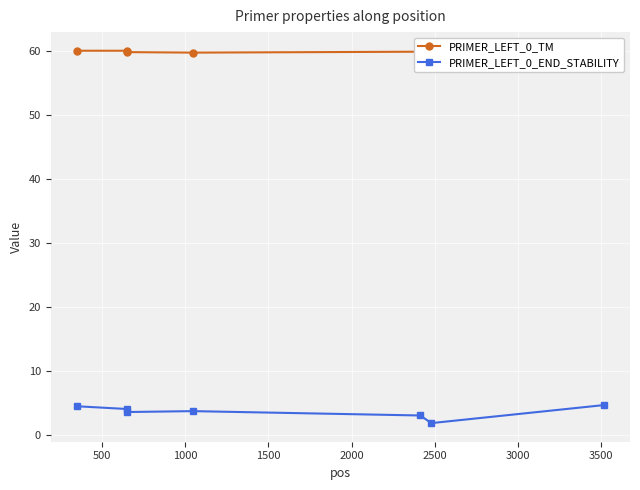

What is the value of the PRIMER_LEFT_0_END_STABILITY point at the 4th from the left?

3.7